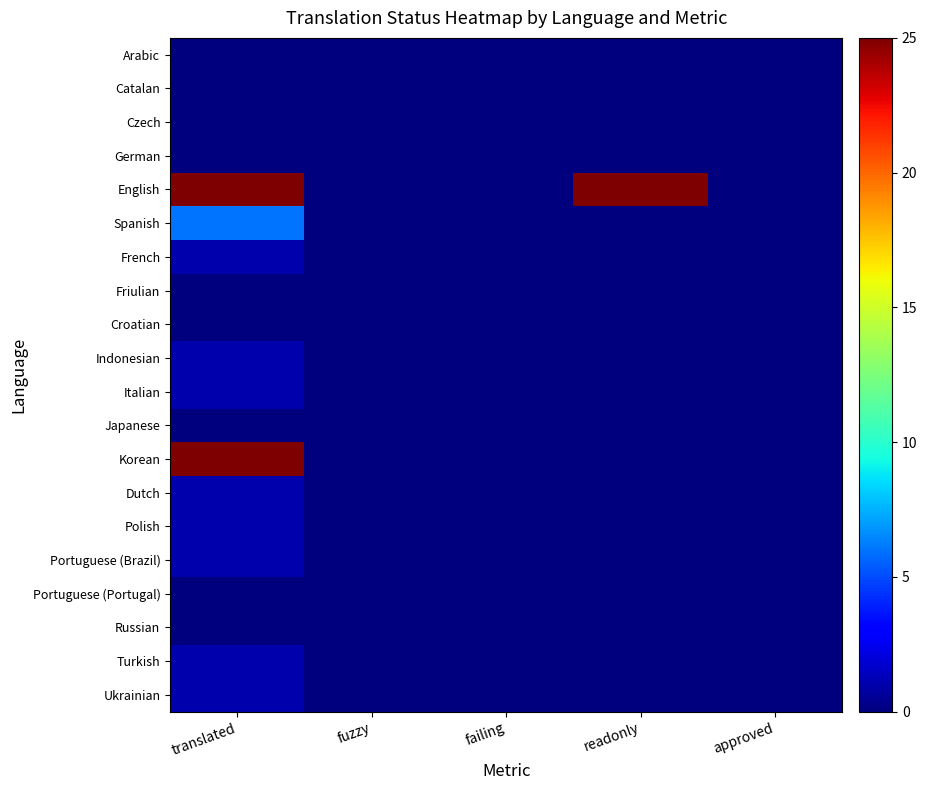

What is the maximum value shown in the chart?

25